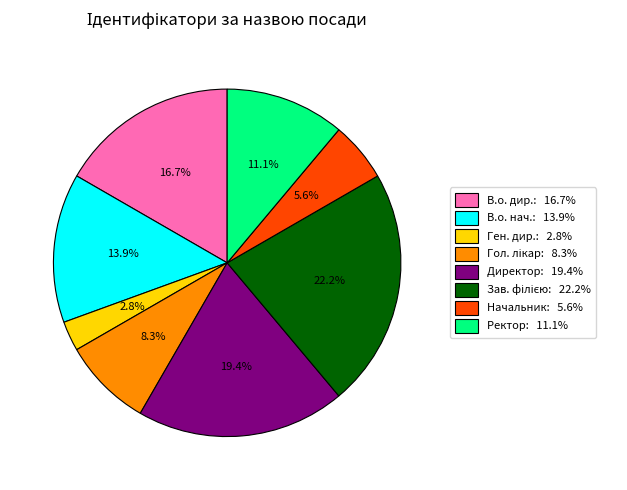

Which category has the smallest portion of the pie?

Ген. дир.: 2.8%